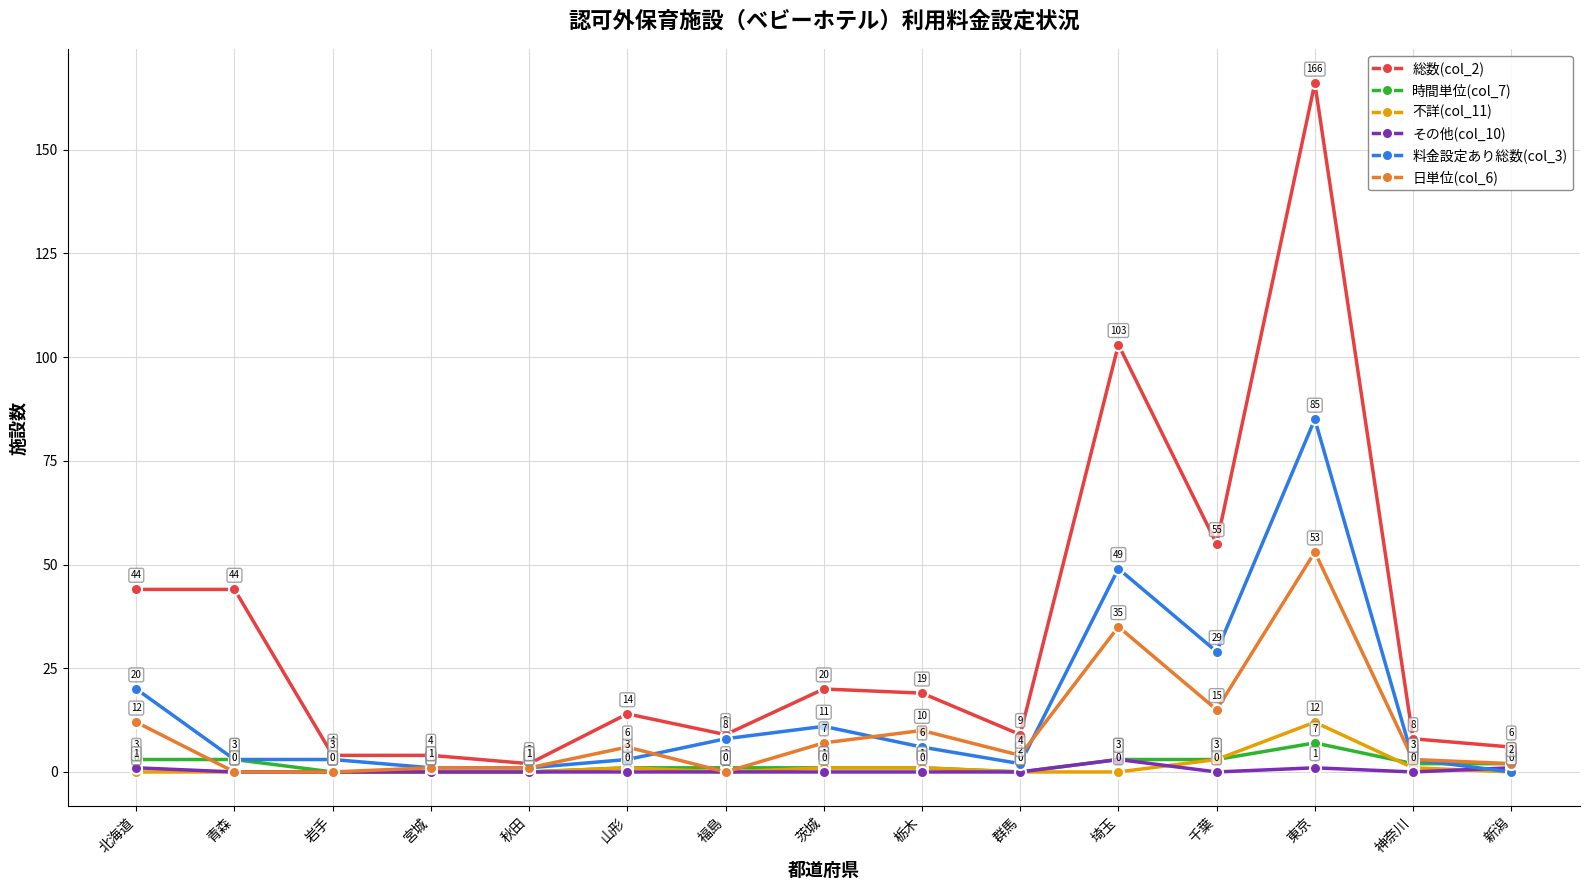

At which label does 時間単位(col_7) first exceed 1?

北海道